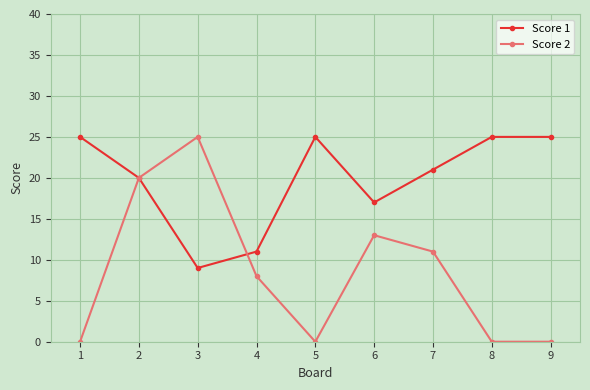

What is the difference between the Score 2 values at 3 and 4?

17